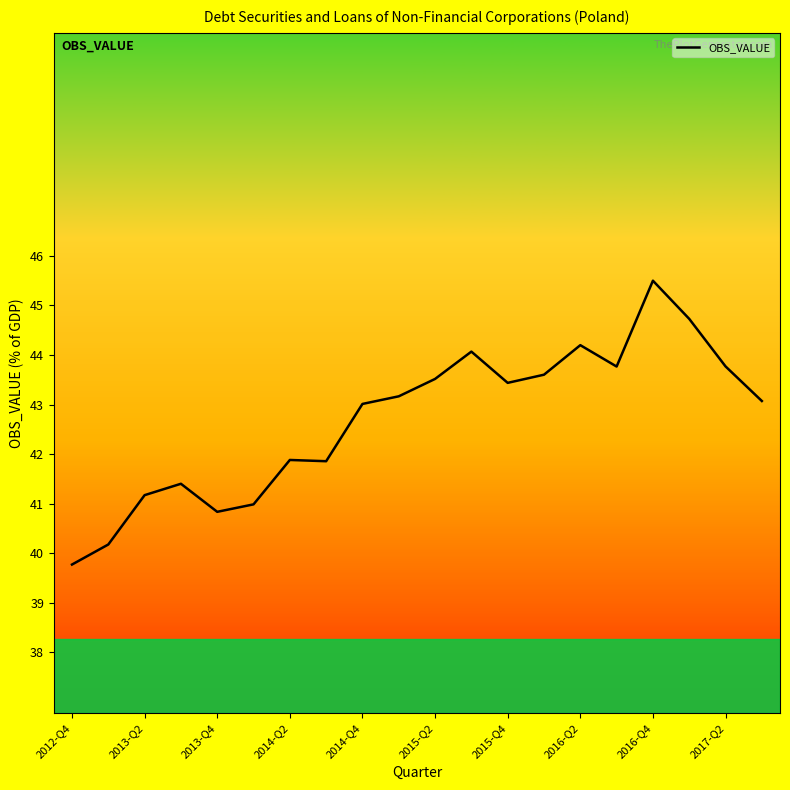

What is the minimum value shown in the chart?

39.8